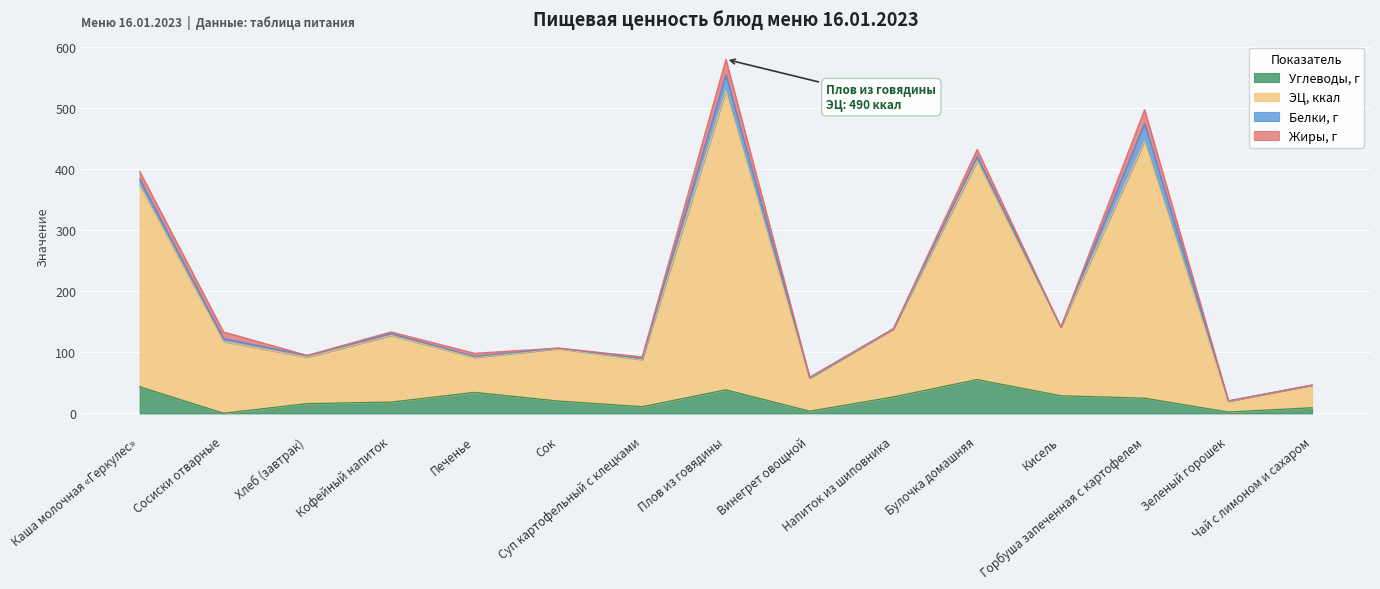

Which category has the highest value in the Углеводы, г series?

Булочка домашняя